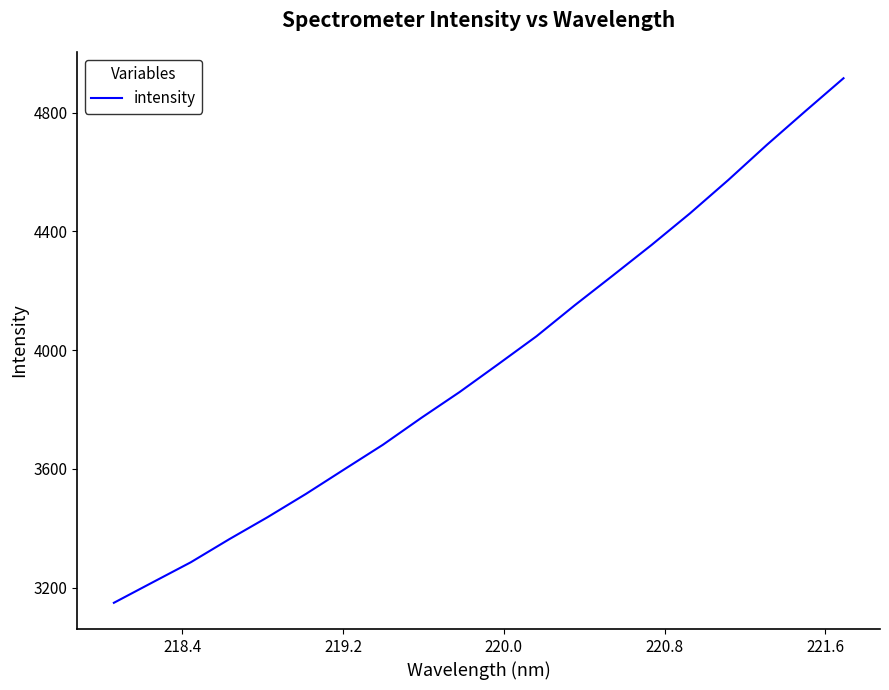

Does the chart have visible grid lines?

No